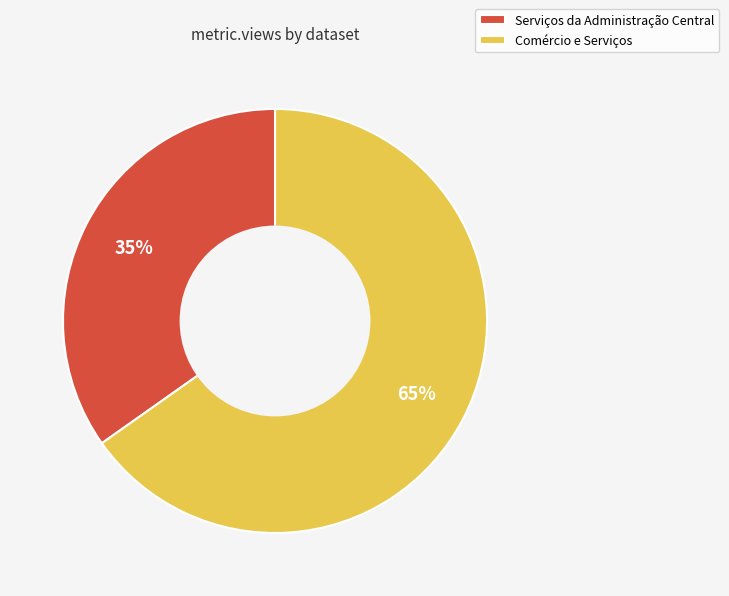

To the nearest percent, what is the combined percentage of Serviços da Administração Central and Comércio e Serviços?

100%